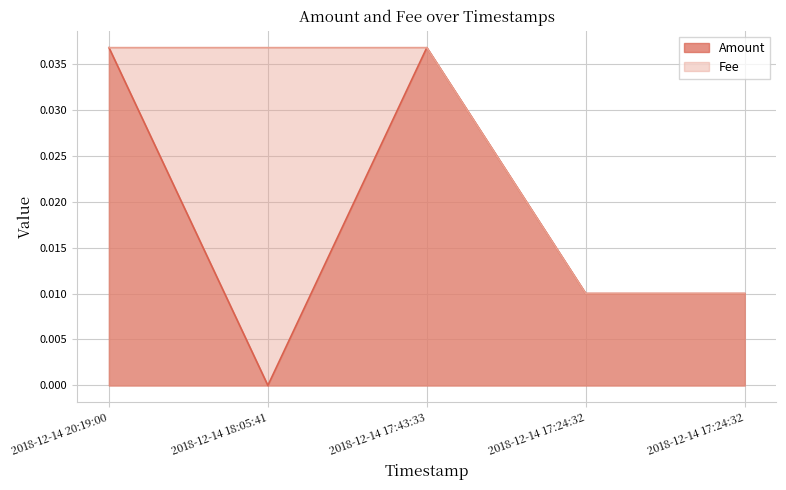

True or false: Amount and Fee cross at least once.

False